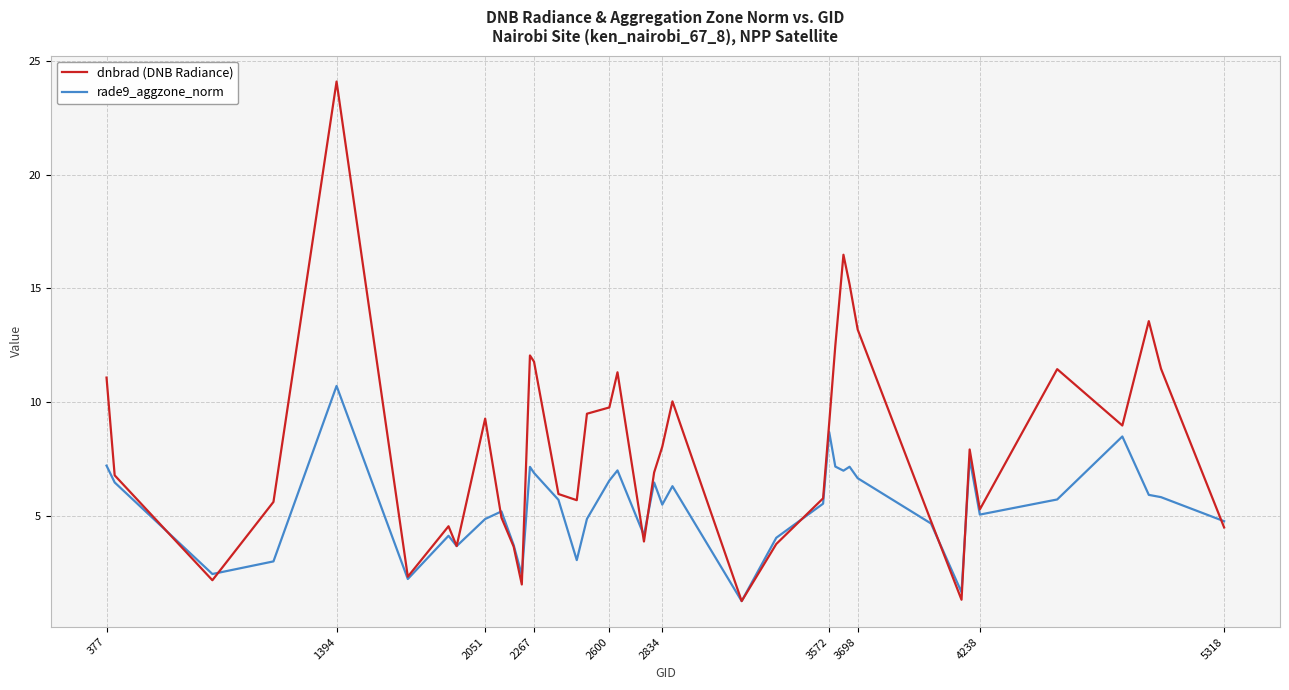

Which series has the widest spread of values?

dnbrad (DNB Radiance)